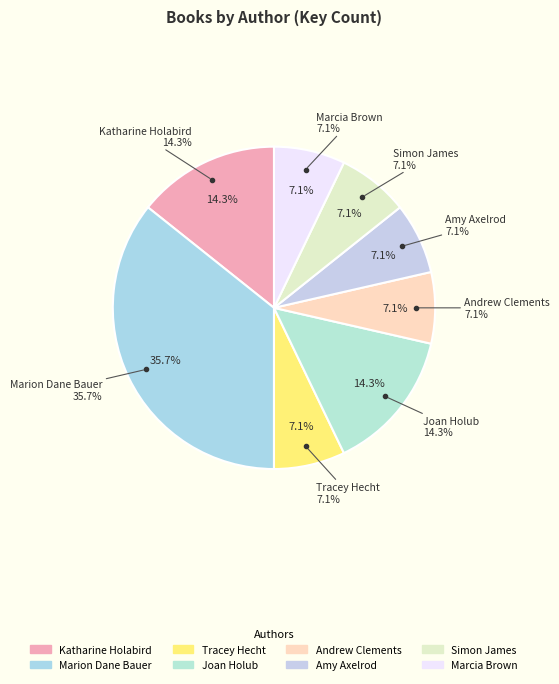

To the nearest percent, what is the average slice percentage?

12%